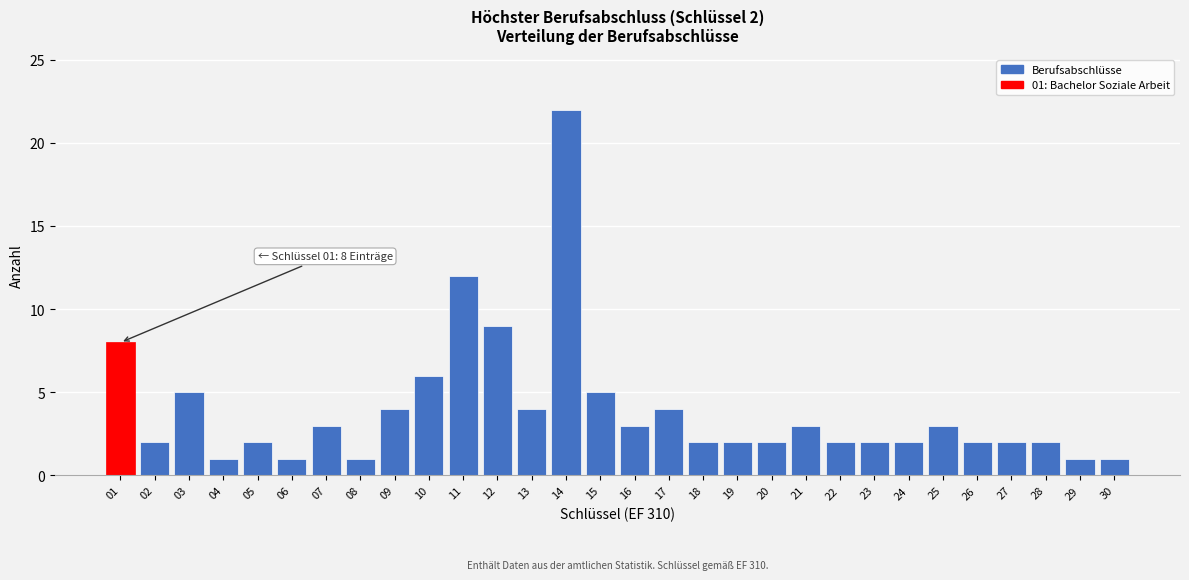

Reading left to right, list all the values displayed in this chart.

8	2	5	1	2	1	3	1	4	6	12	9	4	22	5	3	4	2	2	2	3	2	2	2	3	2	2	2	1	1